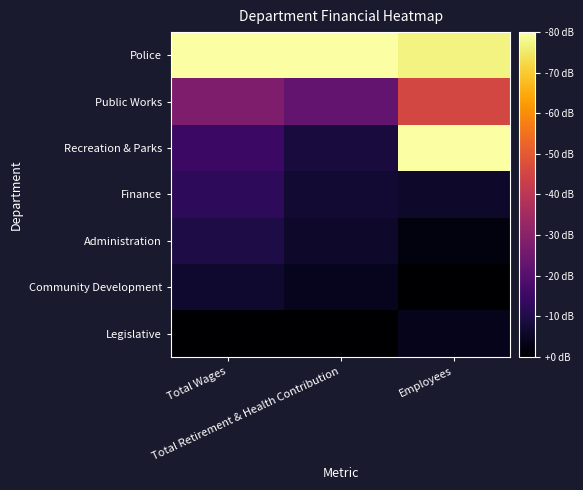

What is the greatest value displayed?

1.0